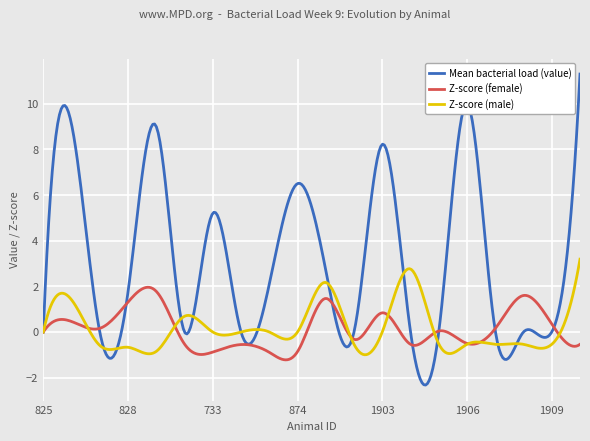

Which series has the largest range (max minus min)?

Mean bacterial load (value)